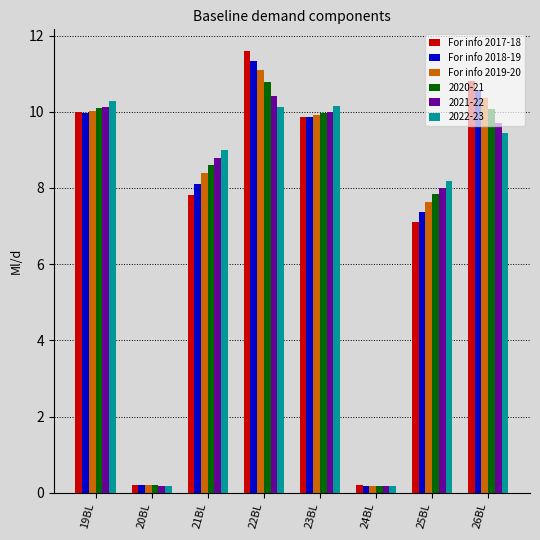

What is the difference between the highest and lowest values at 25BL?

1.1